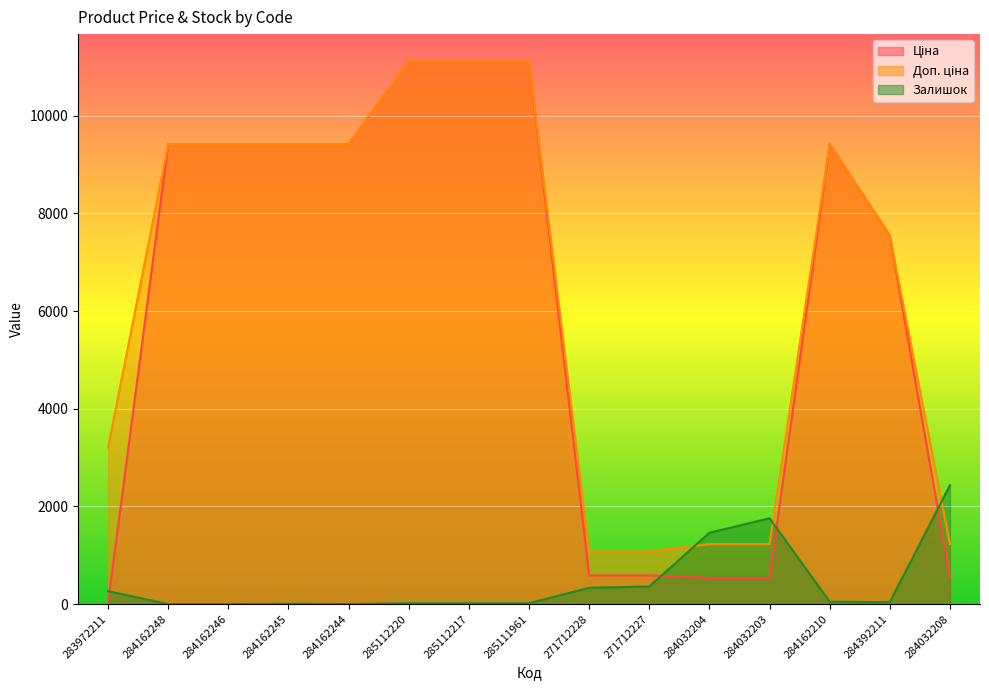

Reading right to left, extract all data points from this chart.

Ціна: 284032208=535.4	284392211=7545.9	284162210=9416.9	284032203=535.4	284032204=535.4	271712227=586.0	271712228=586.0	285111961=11113.6	285112217=11113.6	285112220=11113.6	284162244=9416.9	284162245=9416.9	284162246=9416.9	284162248=9416.9	283972211=32.0
Доп. ціна: 284032208=1227.2	284392211=7545.9	284162210=9416.9	284032203=1227.2	284032204=1227.2	271712227=1074.5	271712228=1074.5	285111961=11113.6	285112217=11113.6	285112220=11113.6	284162244=9416.9	284162245=9416.9	284162246=9416.9	284162248=9416.9	283972211=3205.0
Залишок: 284032208=2433.0	284392211=39.0	284162210=48.0	284032203=1756.0	284032204=1460.0	271712227=359.0	271712228=333.0	285111961=17.0	285112217=17.0	285112220=17.0	284162244=1.0	284162245=7.0	284162246=0.0	284162248=0.0	283972211=264.0